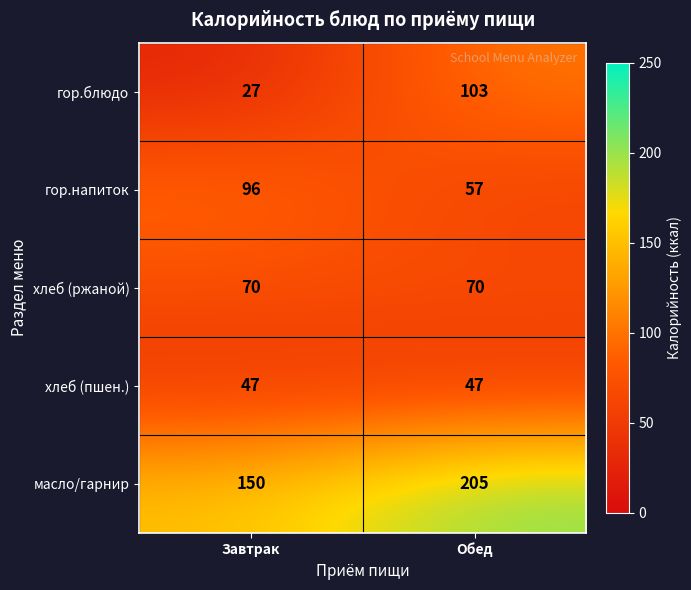

Reading left to right, transcribe all the data shown in this chart.

гор.блюдо: 27	103
гор.напиток: 96	57
хлеб (ржаной): 70	70
хлеб (пшен.): 47	47
масло/гарнир: 150	205